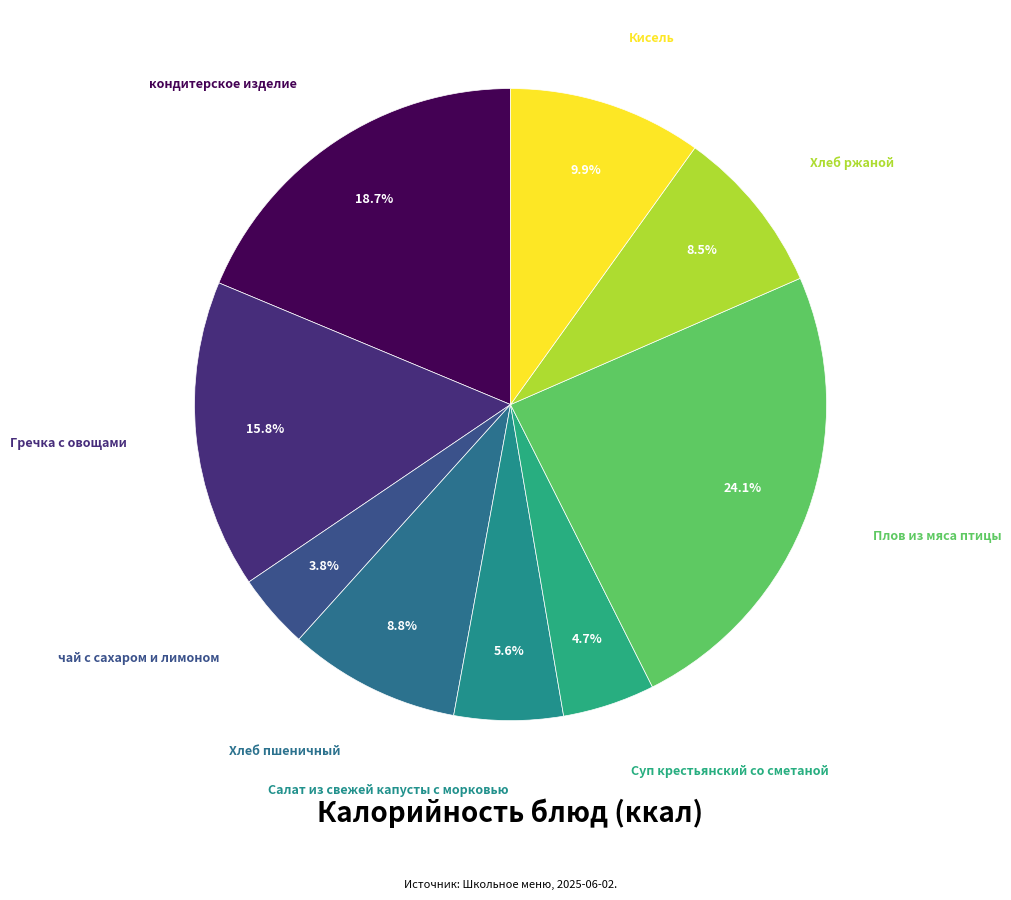

To the nearest percent, what is the combined percentage of Суп крестьянский со сметаной and Салат из свежей капусты с морковью?

10%